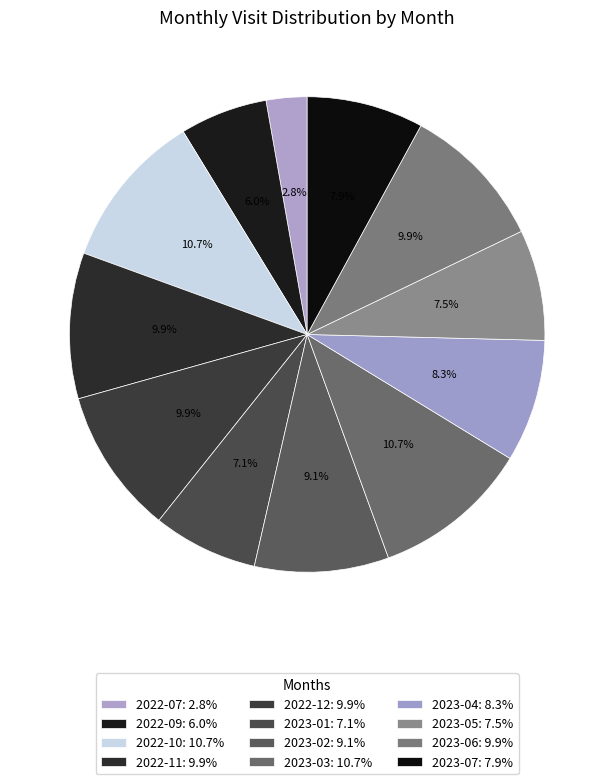

How many slices are in this pie chart?

12